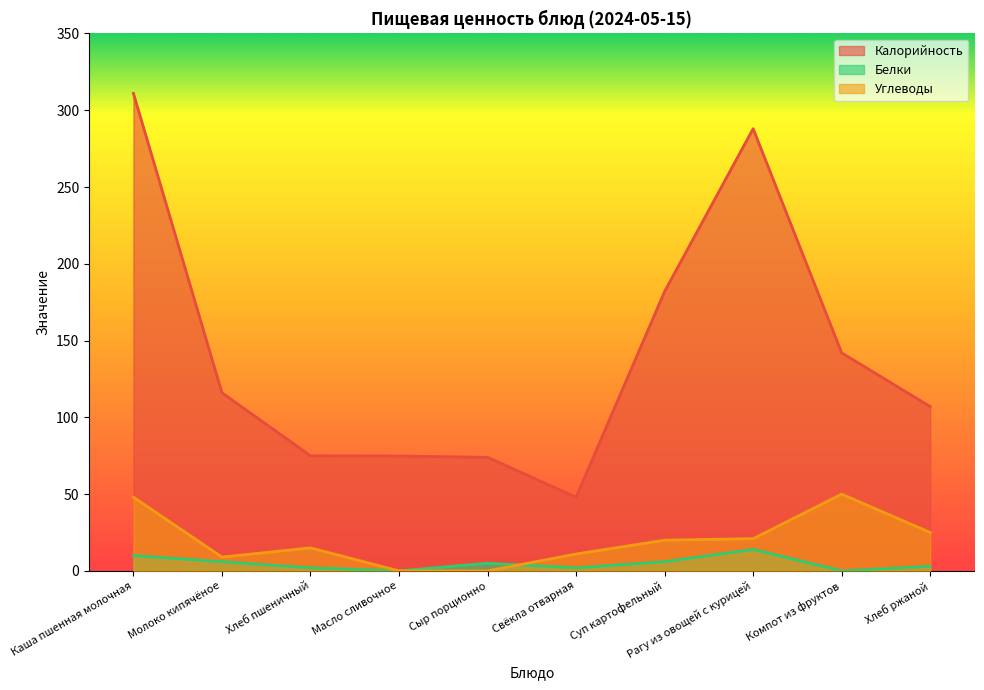

Reading left to right, what are all the values shown in this chart?

Калорийность: Каша пшенная молочная=311.0	Молоко кипячёное=116.0	Хлеб пшеничный=75.0	Масло сливочное=74.8	Сыр порционно=74.0	Свёкла отварная=48.0	Суп картофельный=182.0	Рагу из овощей с курицей=288.0	Компот из фруктов=142.0	Хлеб ржаной=107.0
Белки: Каша пшенная молочная=10.0	Молоко кипячёное=6.0	Хлеб пшеничный=2.0	Масло сливочное=0.0	Сыр порционно=5.0	Свёкла отварная=2.0	Суп картофельный=6.0	Рагу из овощей с курицей=14.0	Компот из фруктов=0.0	Хлеб ржаной=3.0
Углеводы: Каша пшенная молочная=48.0	Молоко кипячёное=9.0	Хлеб пшеничный=15.0	Масло сливочное=0.0	Сыр порционно=0.0	Свёкла отварная=11.0	Суп картофельный=20.0	Рагу из овощей с курицей=21.0	Компот из фруктов=50.0	Хлеб ржаной=25.0